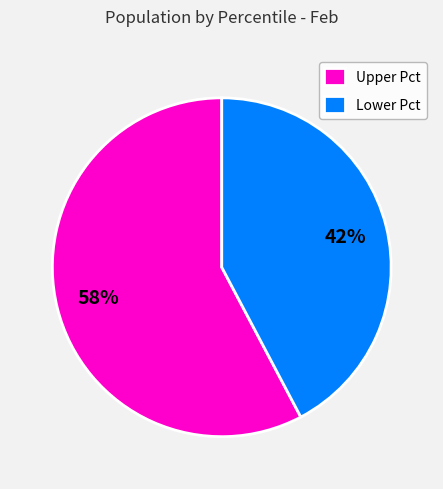

Is the sum of Upper Pct and Lower Pct greater than half?

Yes